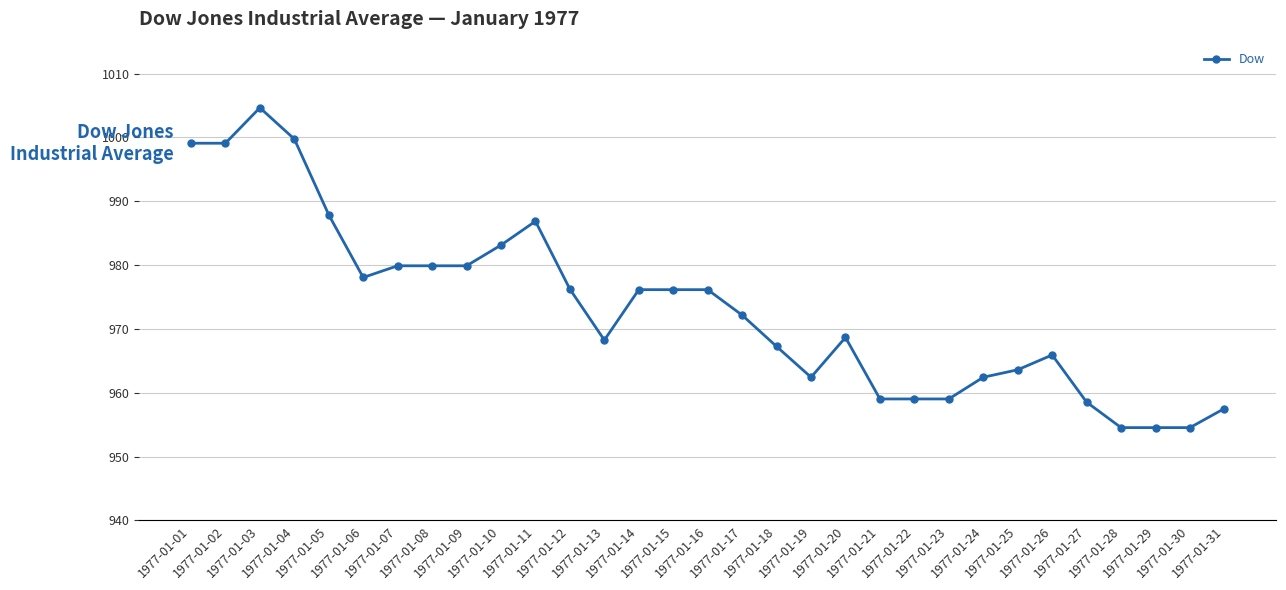

What is the average value?

973.2